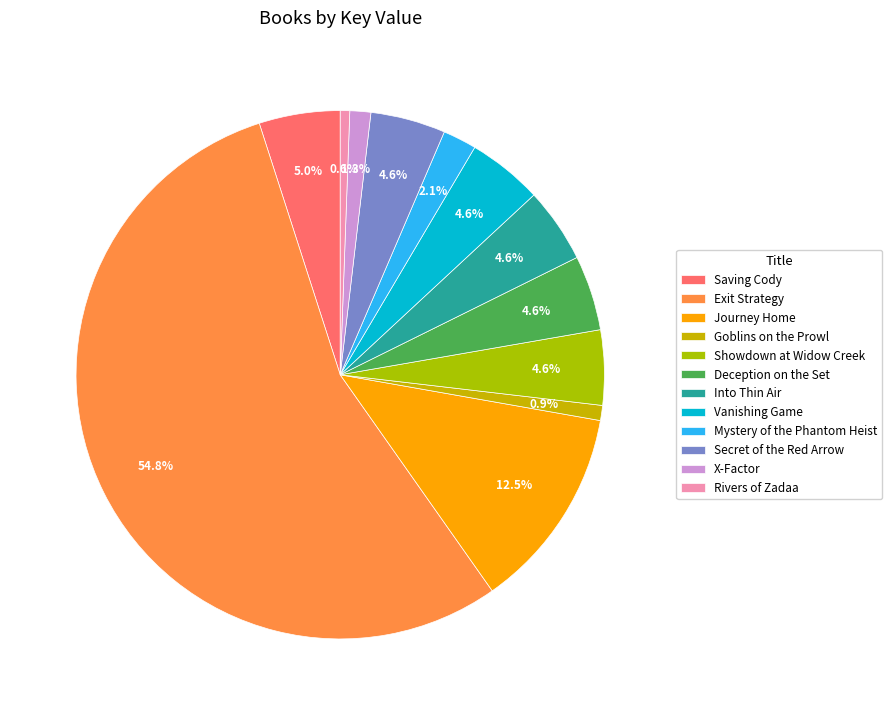

How many segments does this pie chart have?

12